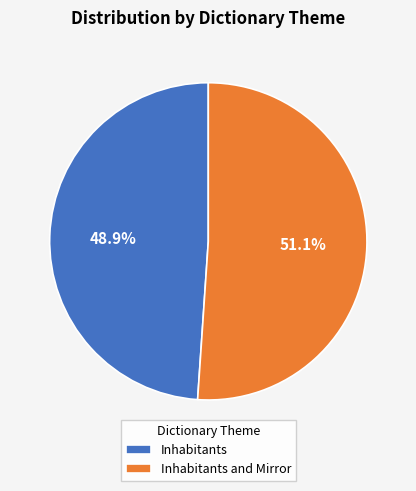

Approximately how many times larger is the value at Inhabitants compared to Inhabitants and Mirror?

1.0